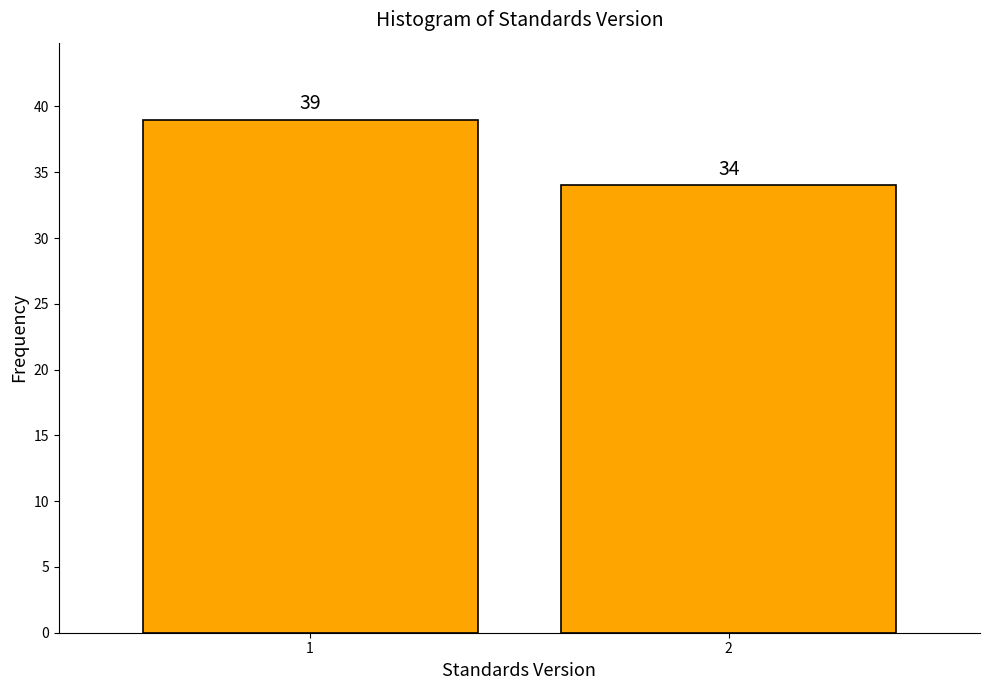

Reading left to right, transcribe all the data shown in this chart.

39	34